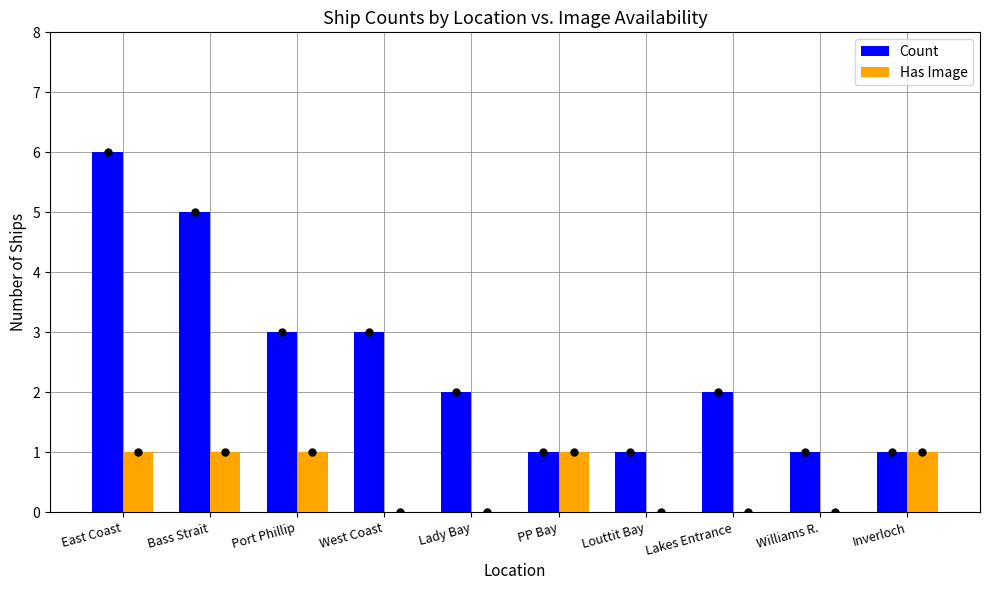

Is the value of Has Image at Lakes Entrance greater than the value of Count at Lakes Entrance?

No